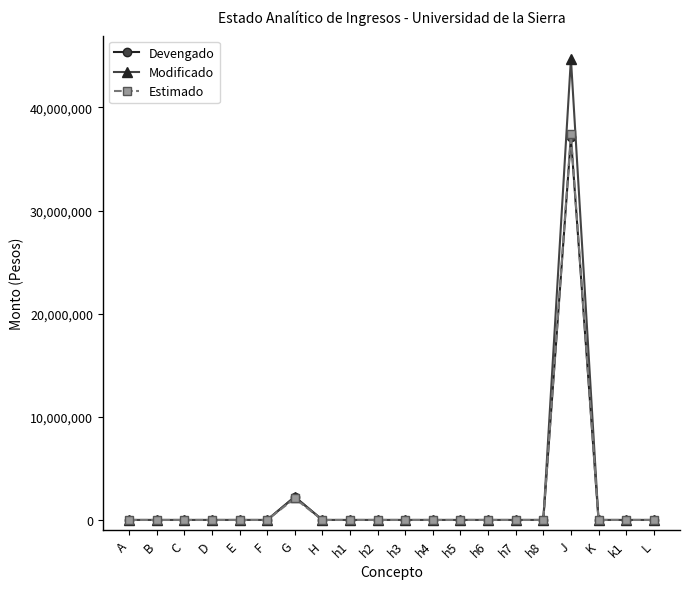

Reading left to right, extract all data points from this chart.

Devengado: 0.0	0.0	0.0	0.0	0.0	0.0	2240876.4	0.0	0.0	0.0	0.0	0.0	0.0	0.0	0.0	0.0	37103913.2	0.0	0.0	0.0
Modificado: 0.0	0.0	0.0	0.0	0.0	0.0	2240876.4	0.0	0.0	0.0	0.0	0.0	0.0	0.0	0.0	0.0	44723282.2	0.0	0.0	0.0
Estimado: 0.0	0.0	0.0	0.0	0.0	0.0	2093980.0	0.0	0.0	0.0	0.0	0.0	0.0	0.0	0.0	0.0	37380483.0	0.0	0.0	0.0